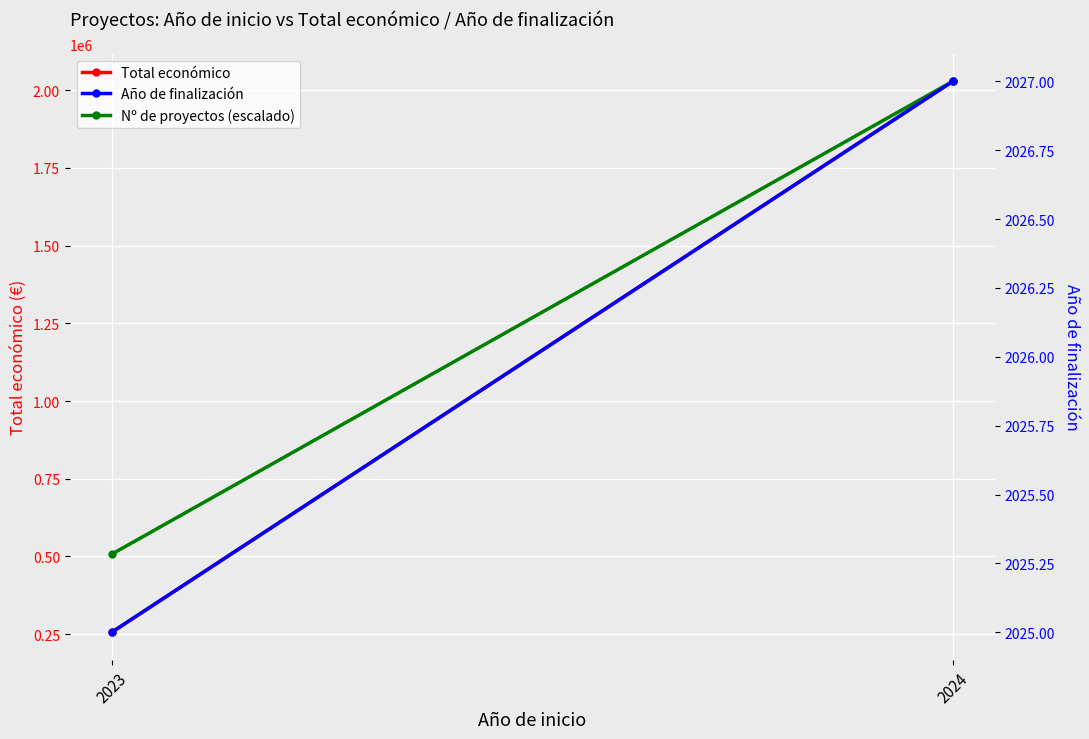

Reading right to left, what are all the values shown in this chart?

Total económico: 2028919.4	255921.0
Nº de proyectos (escalado): 2028919.4	507229.9
Año de finalización: 2027.0	2025.0